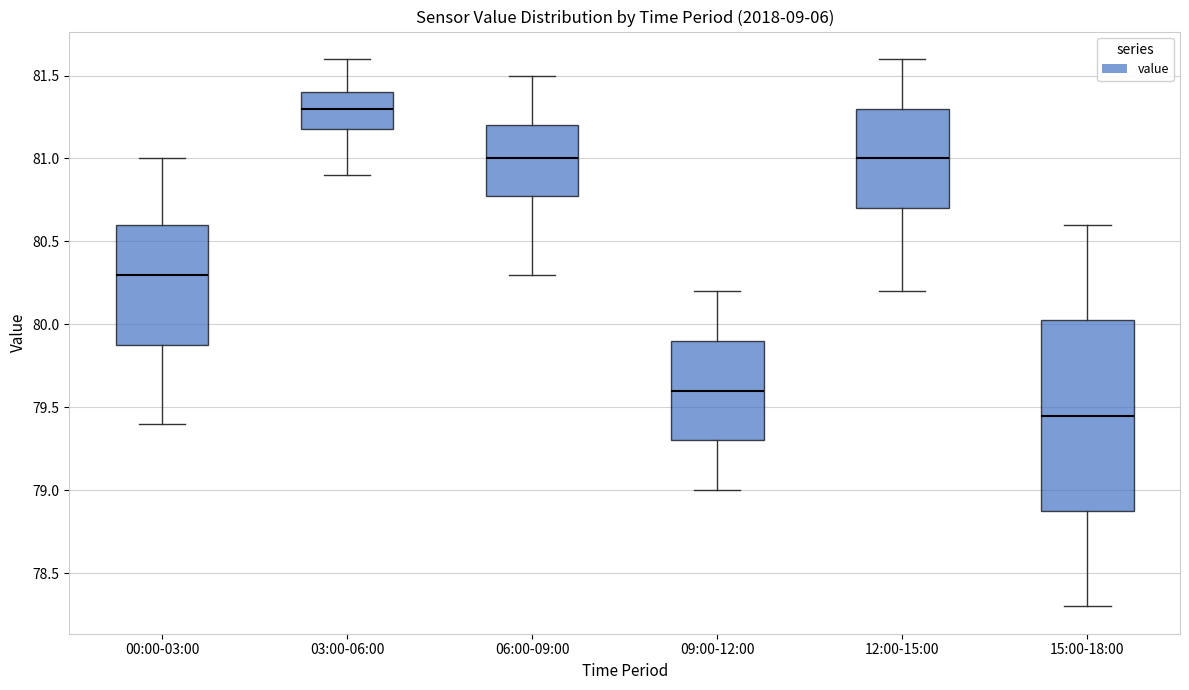

Comparing the boxes themselves (not the whiskers), which one is the tallest?

15:00-18:00